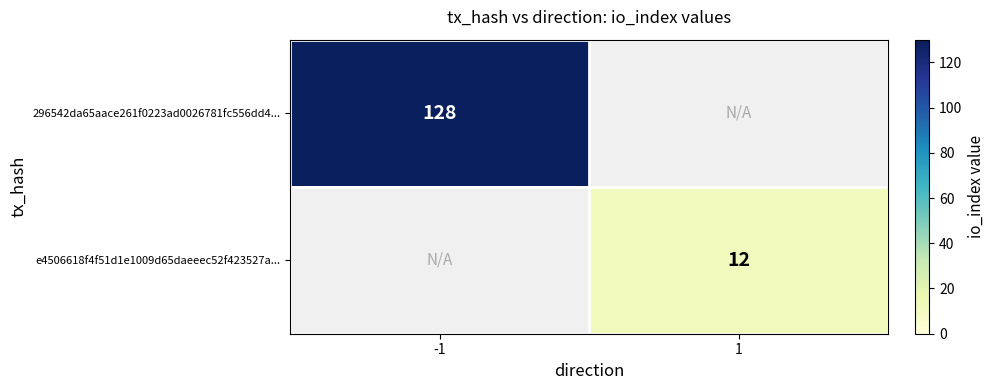

True or false: e4506618f4f51d1e1009d65daeeec52f423527a... has a value of 8 at 1.

False